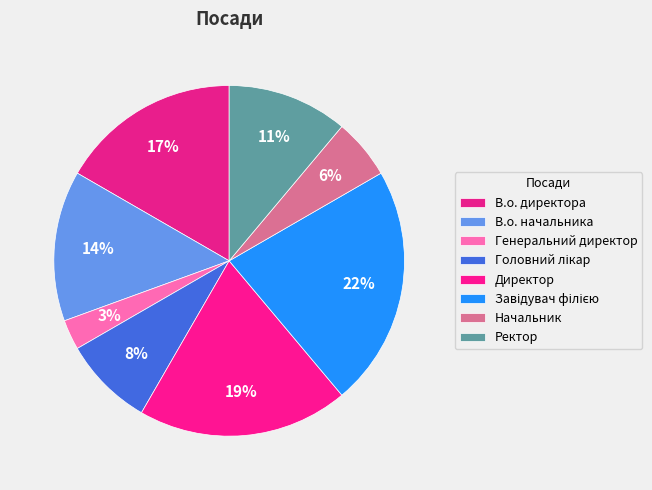

How many segments does this pie chart have?

8